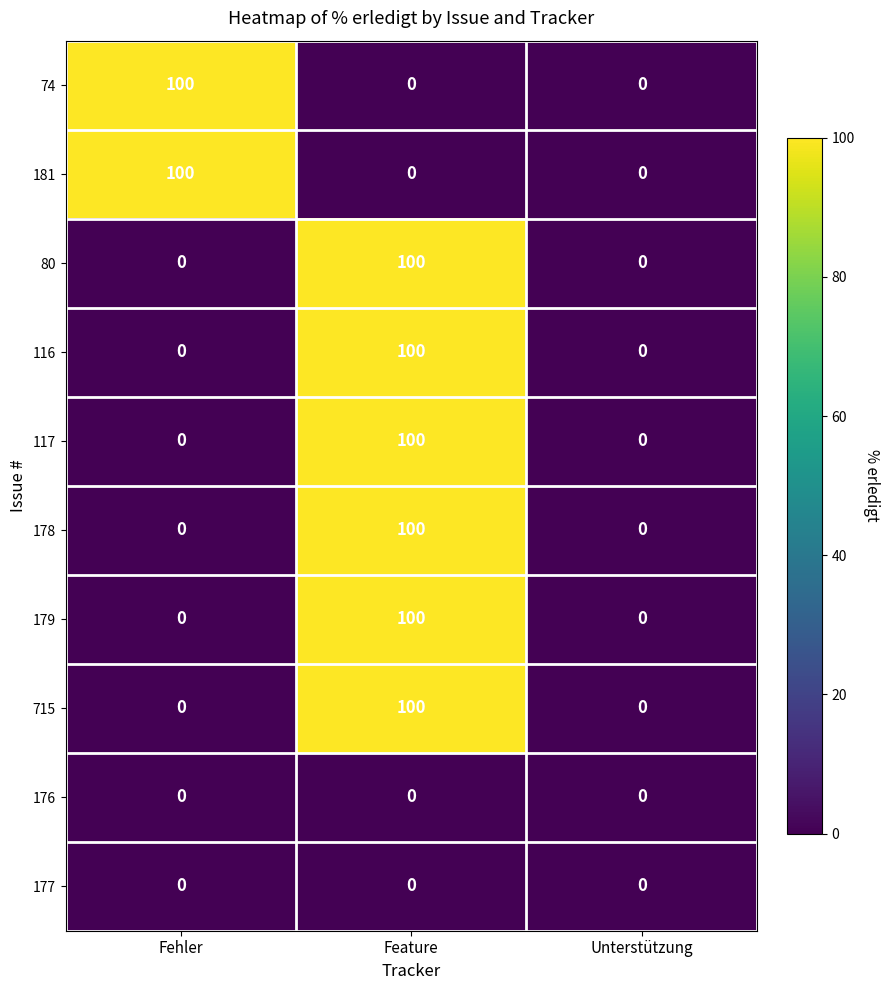

What is the difference between the highest and lowest values at Feature?

100